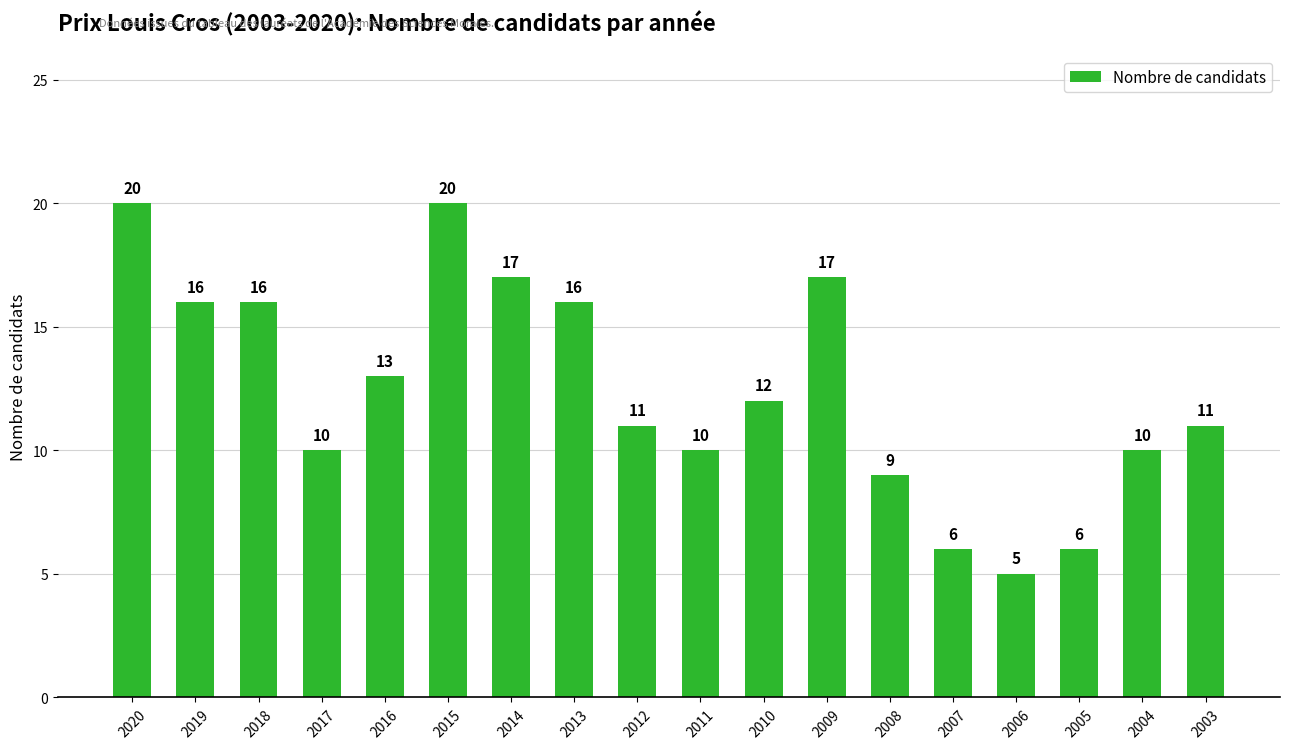

Reading left to right, list all the values displayed in this chart.

2020=20	2019=16	2018=16	2017=10	2016=13	2015=20	2014=17	2013=16	2012=11	2011=10	2010=12	2009=17	2008=9	2007=6	2006=5	2005=6	2004=10	2003=11